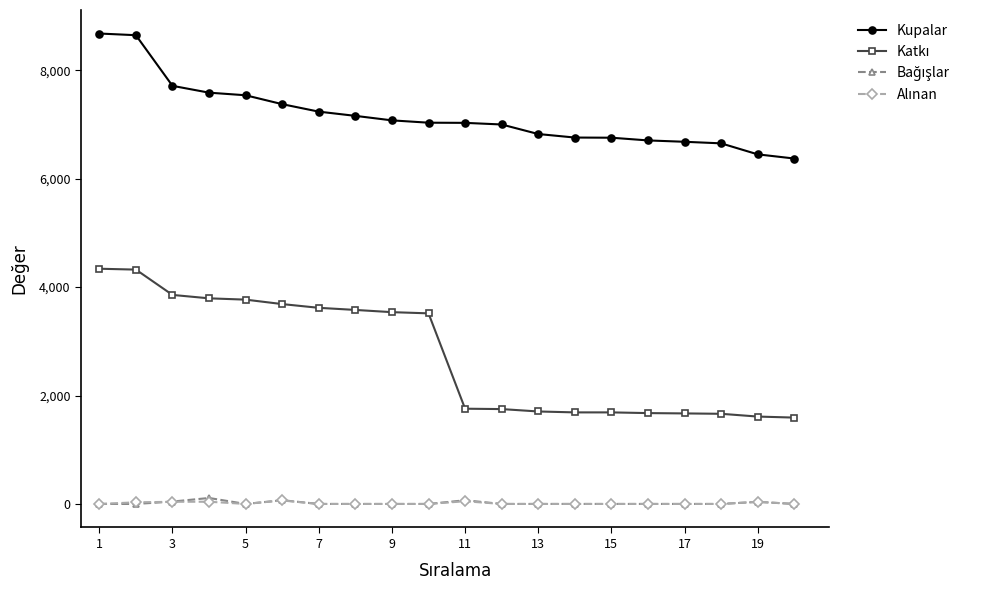

Which series has the largest total across all categories?

Kupalar